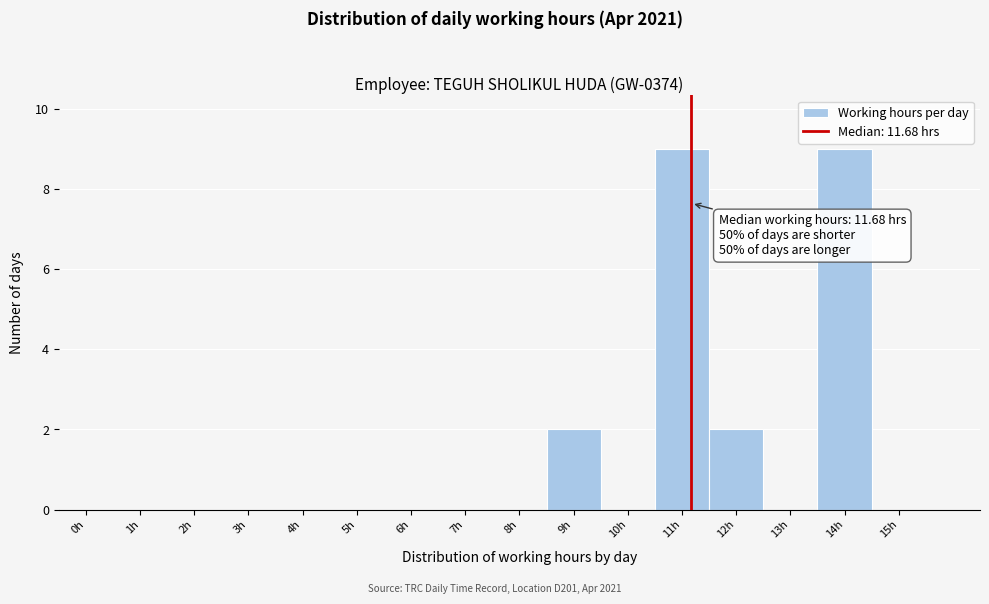

Reading right to left, transcribe all the data shown in this chart.

15h=0	14h=9	13h=0	12h=2	11h=9	10h=0	9h=2	8h=0	7h=0	6h=0	5h=0	4h=0	3h=0	2h=0	1h=0	0h=0